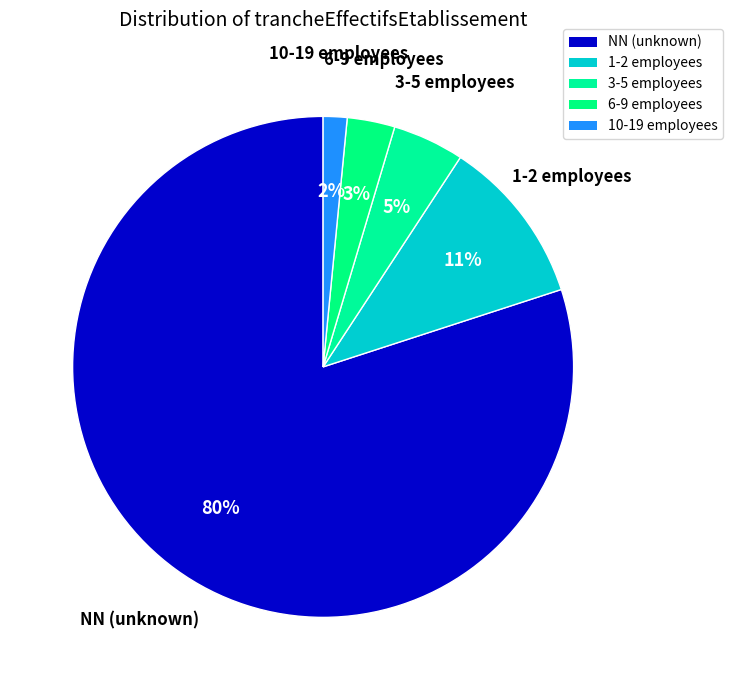

Count the number of slices in the pie.

5